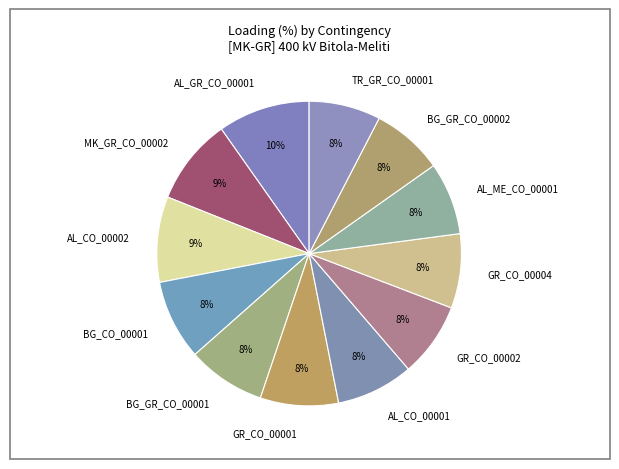

To the nearest percent, what is the difference between the AL_CO_00002 and BG_GR_CO_00002 slice percentages?

1%